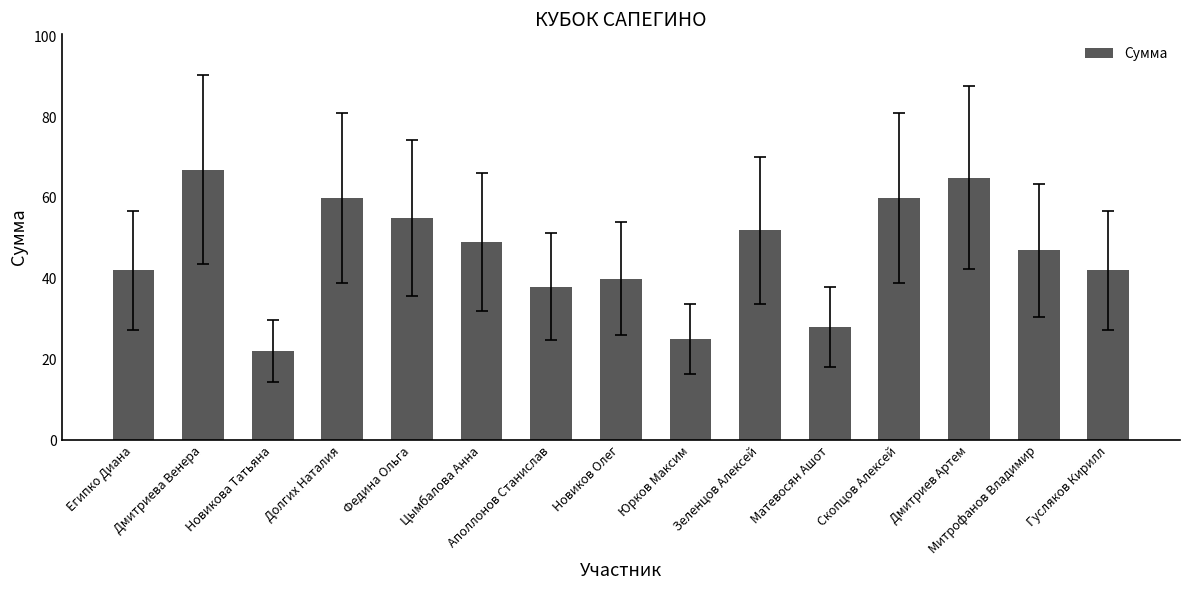

Does the chart contain any negative values?

No